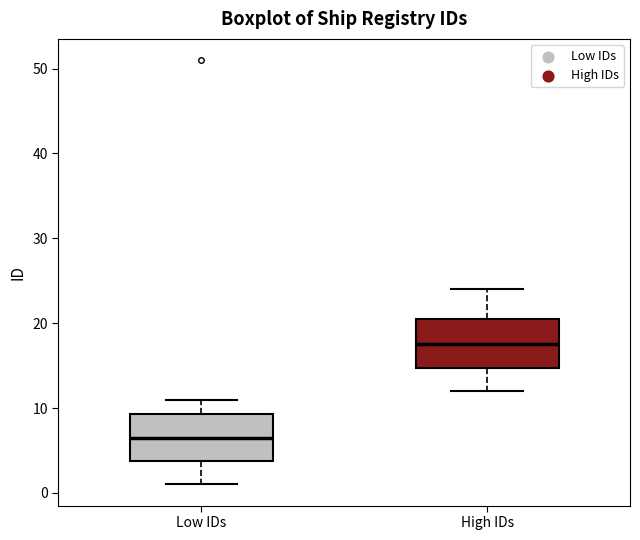

Where is the upper edge of the box for High IDs on the y-axis? The values are not printed on the chart, so give them approximately, as read against the axis.

21